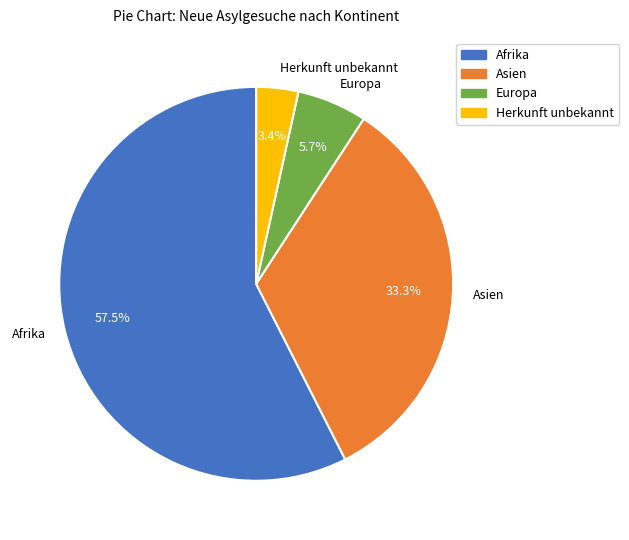

How much of the chart is everything except Asien?

66.7%